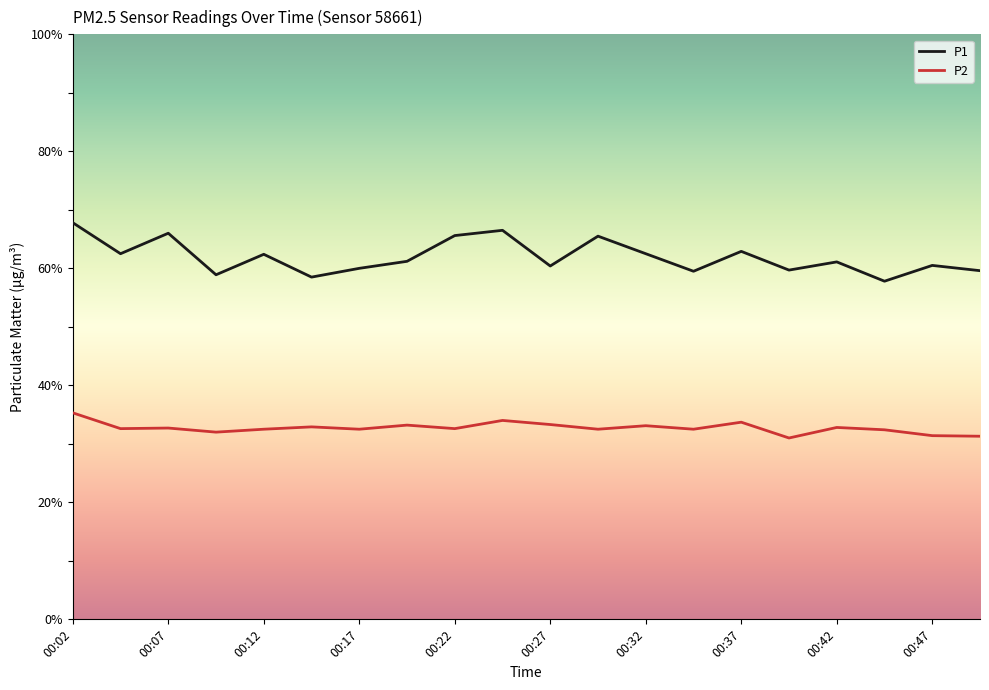

Which series has the largest range (max minus min)?

P1